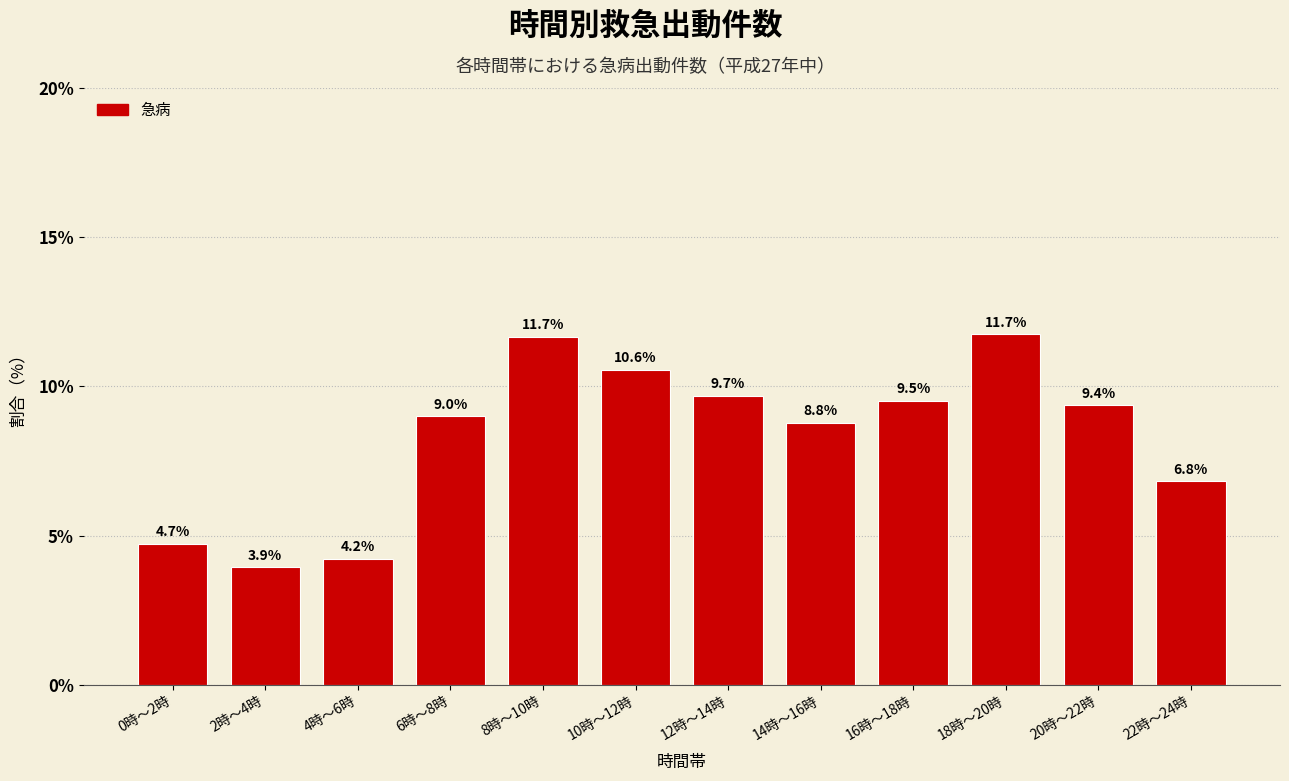

Reading left to right, transcribe all the data shown in this chart.

4.7	3.9	4.2	9.0	11.7	10.6	9.7	8.8	9.5	11.7	9.4	6.8